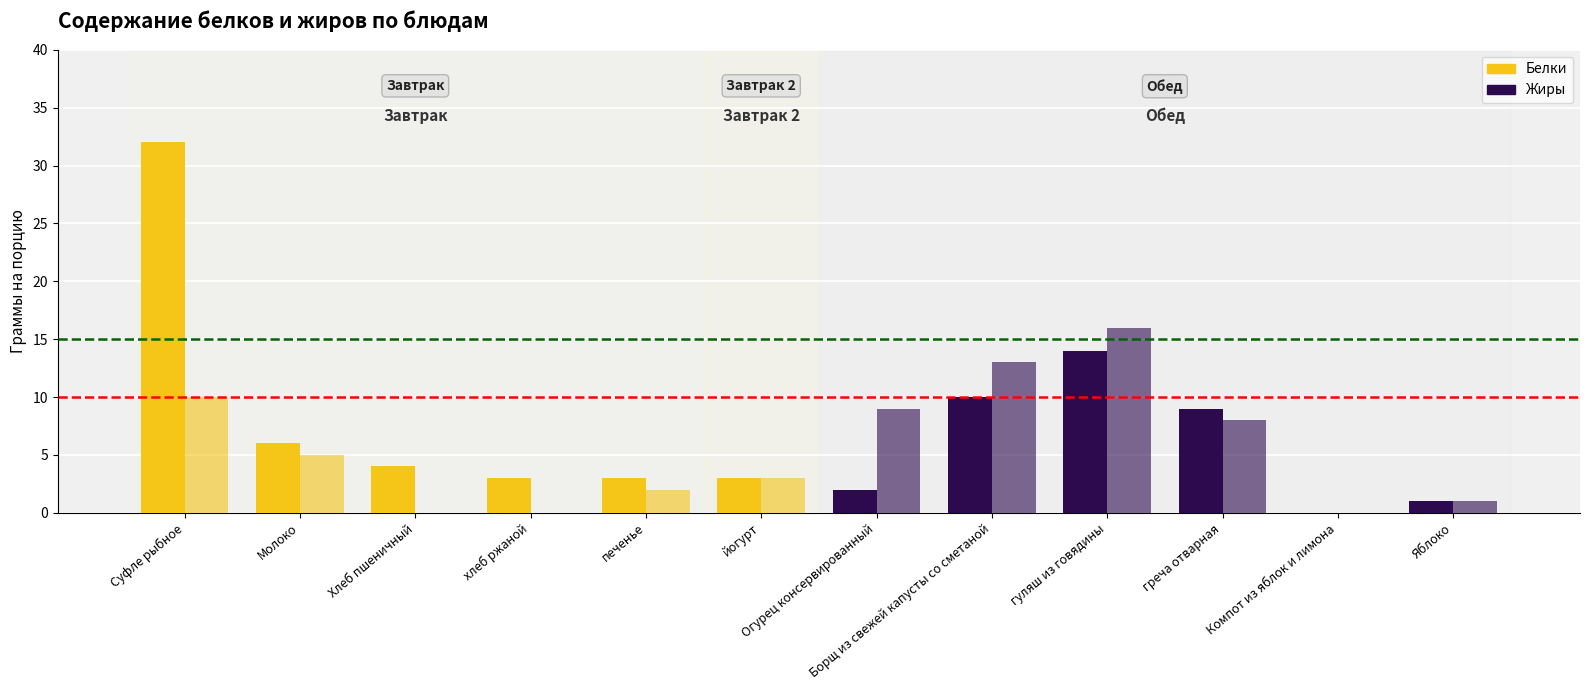

Reading left to right, what are all the values shown in this chart?

Белки: Суфле рыбное=32	Молоко=6	Хлеб пшеничный=4	хлеб ржаной=3	печенье=3	йогурт=3	Огурец консервированный=2	Борщ из свежей капусты со сметаной=10	гуляш из говядины=14	греча отварная=9	Компот из яблок и лимона=0	Яблоко=1
Жиры: Суфле рыбное=10	Молоко=5	Хлеб пшеничный=0	хлеб ржаной=0	печенье=2	йогурт=3	Огурец консервированный=9	Борщ из свежей капусты со сметаной=13	гуляш из говядины=16	греча отварная=8	Компот из яблок и лимона=0	Яблоко=1